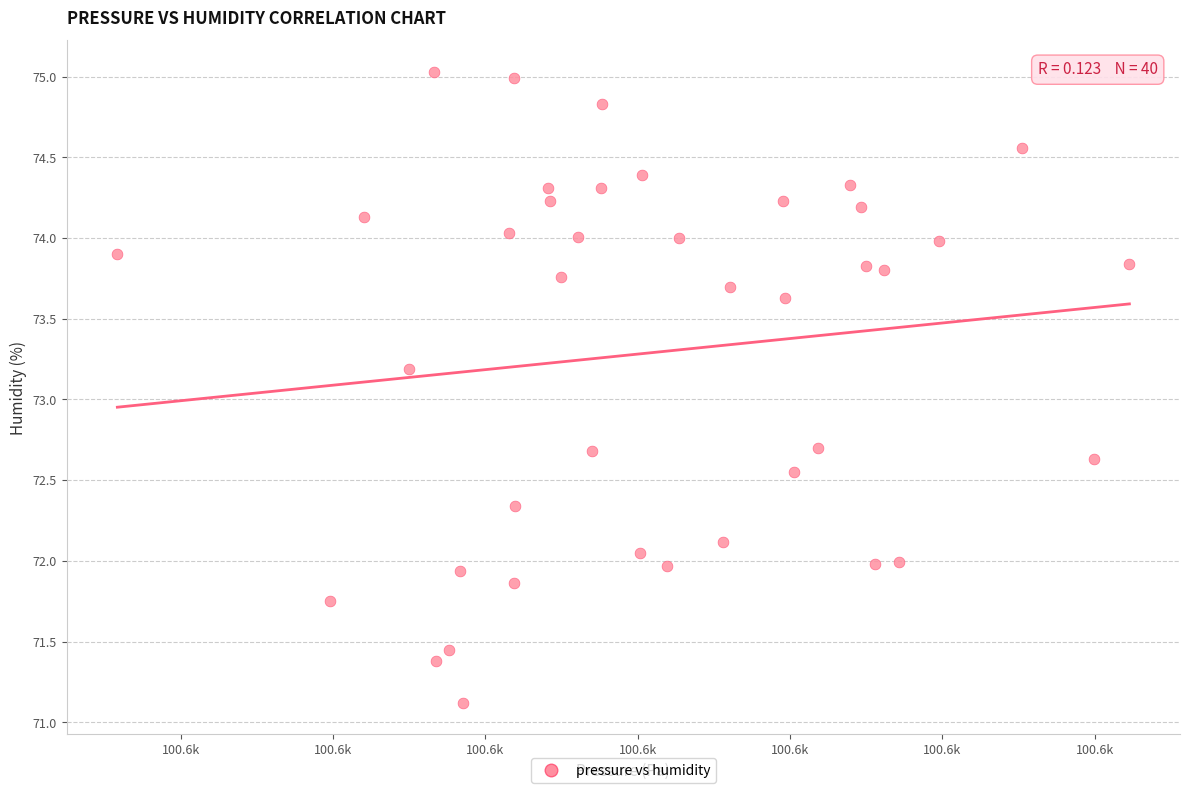

What is the range of X values (max minus min)?

66.4